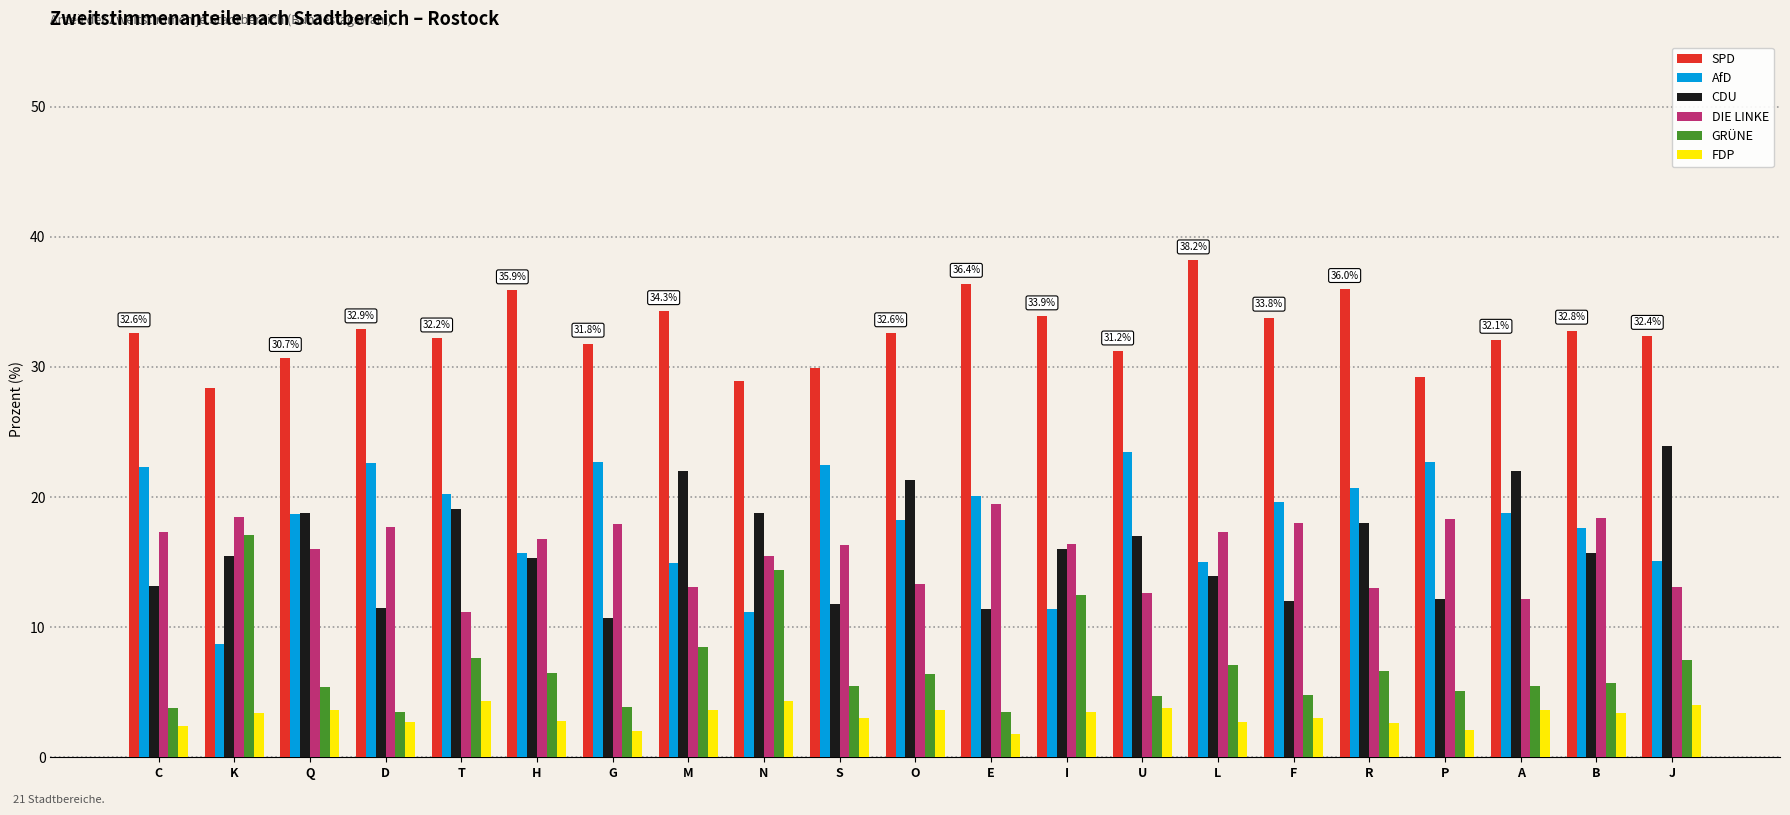

What is the value of the FDP bar at the 21st from the left?

4.0